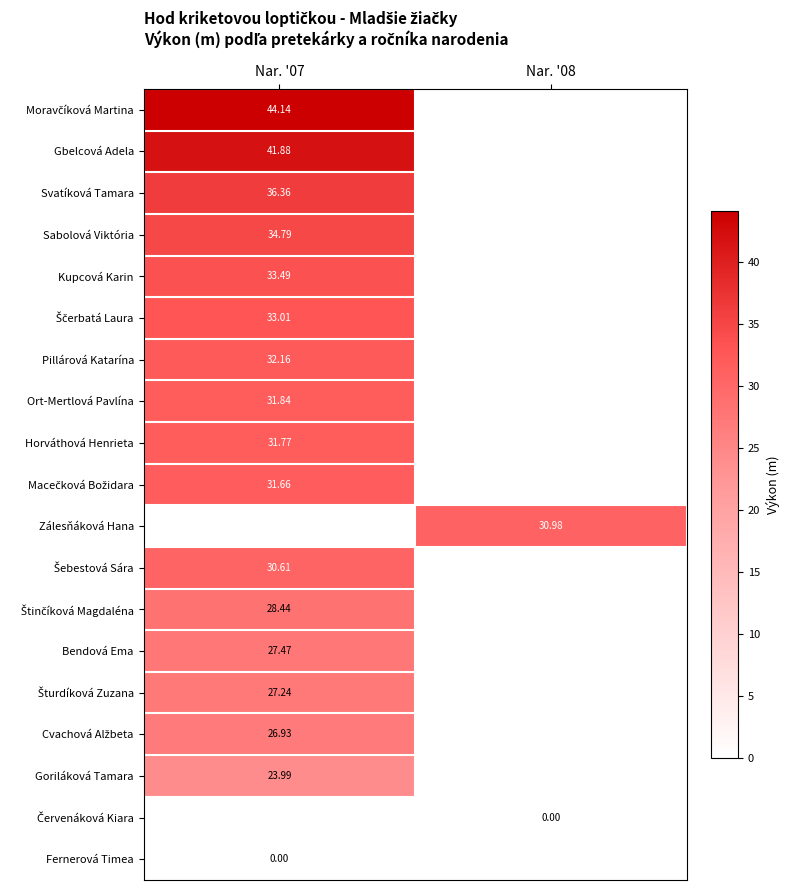

Is the value of Cvachová Alžbeta at Nar. '07 greater than the value of Bendová Ema at Nar. '08?

No